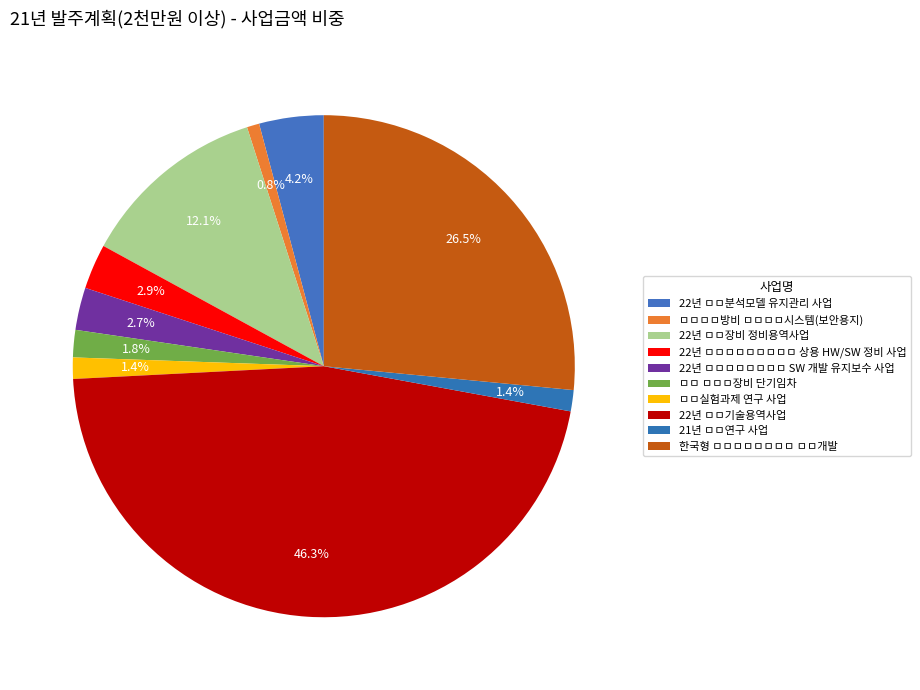

True or false: ㅁㅁ실험과제 연구 사업 accounts for 1% of the total.

True